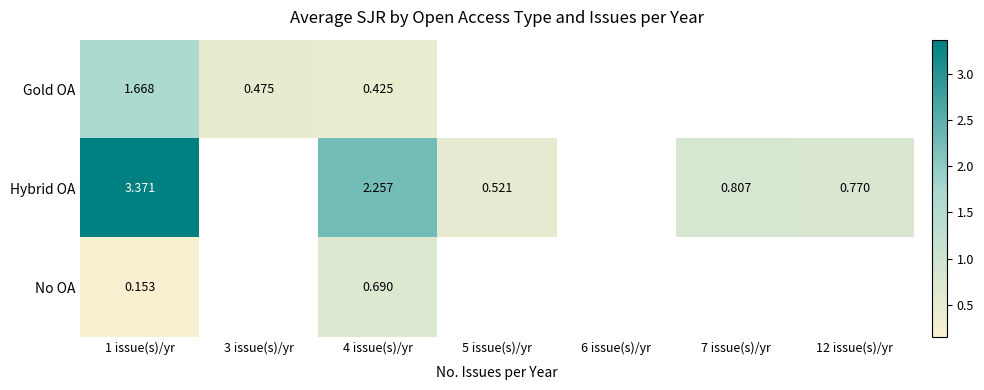

The value of Gold OA at 1 issue(s)/yr is 1.1. True or false?

False